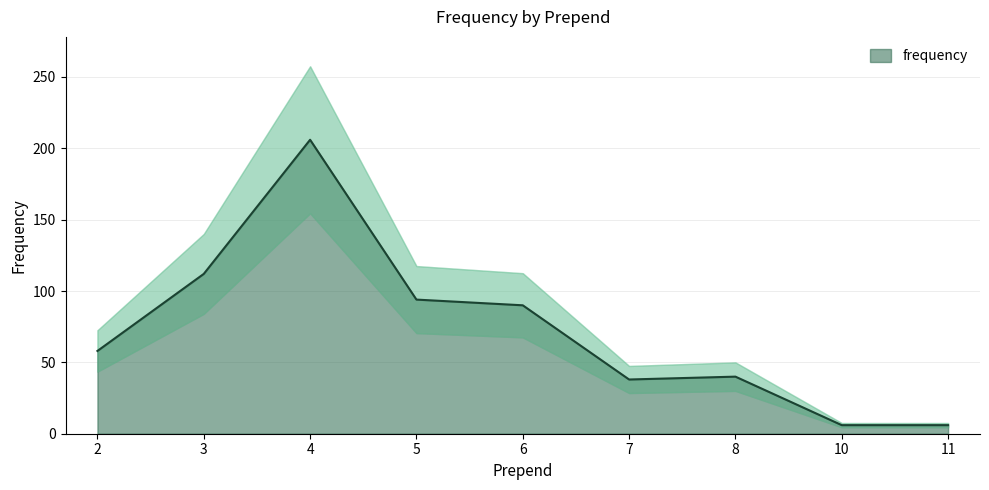

The value of frequency at 7 is 21. True or false?

False